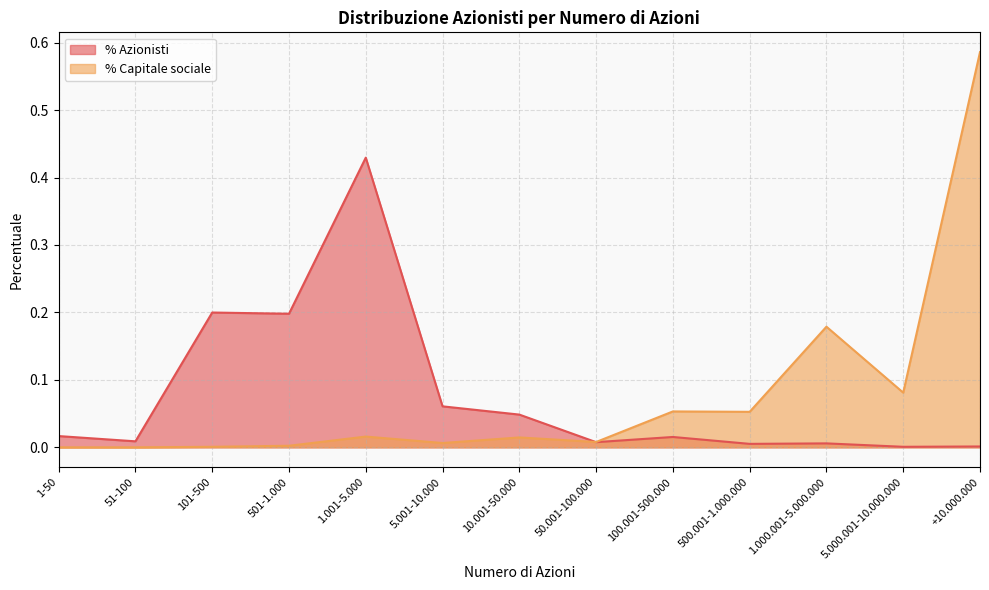

What is the maximum value for n° Azionisti?

0.4